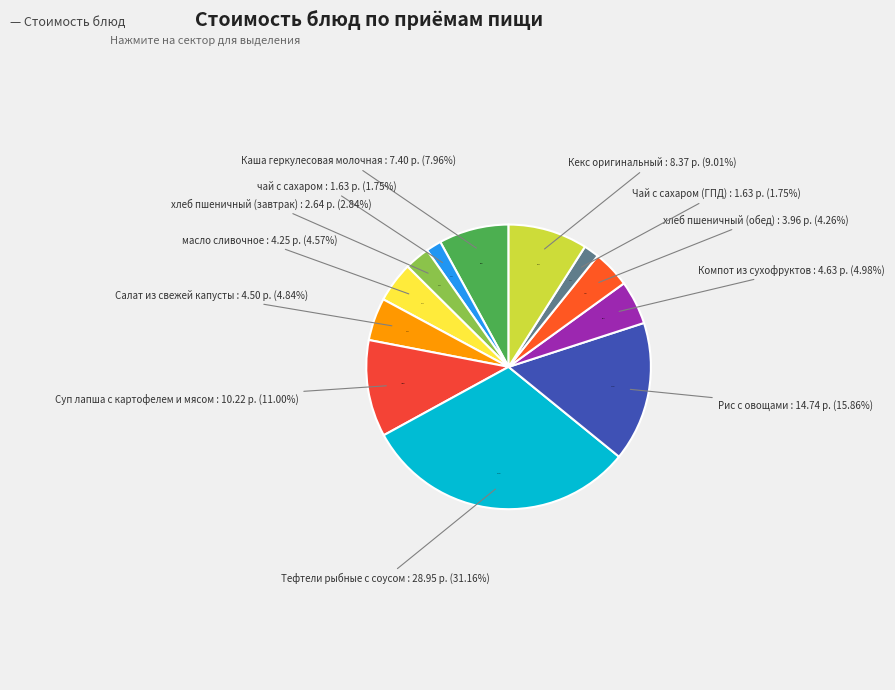

Is there a majority slice in this chart?

No